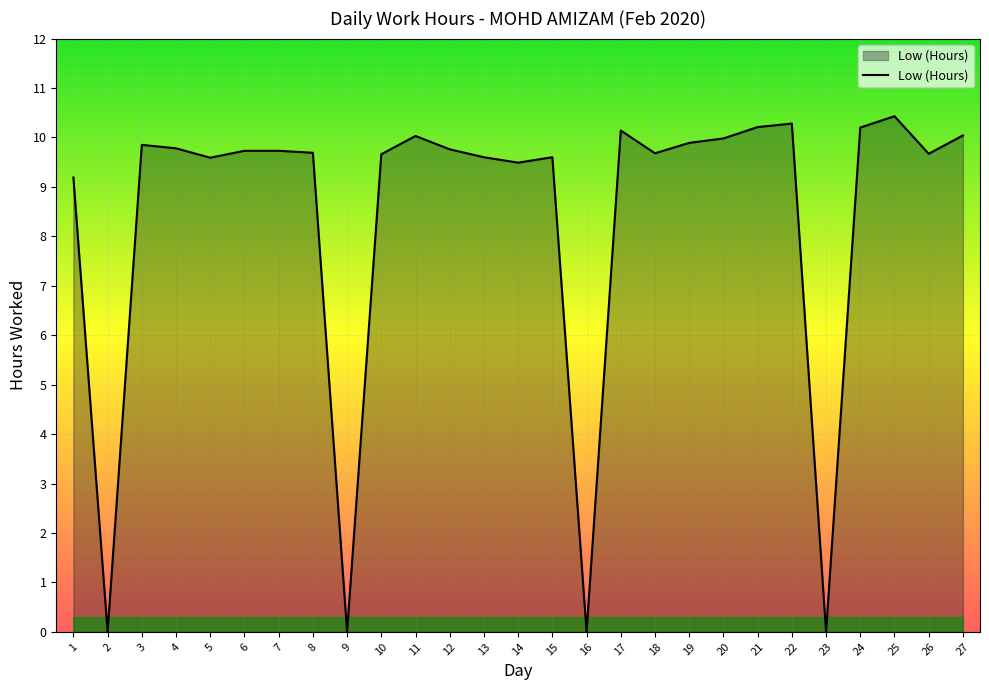

True or false: there are more than 1 points higher than both neighbors.

True